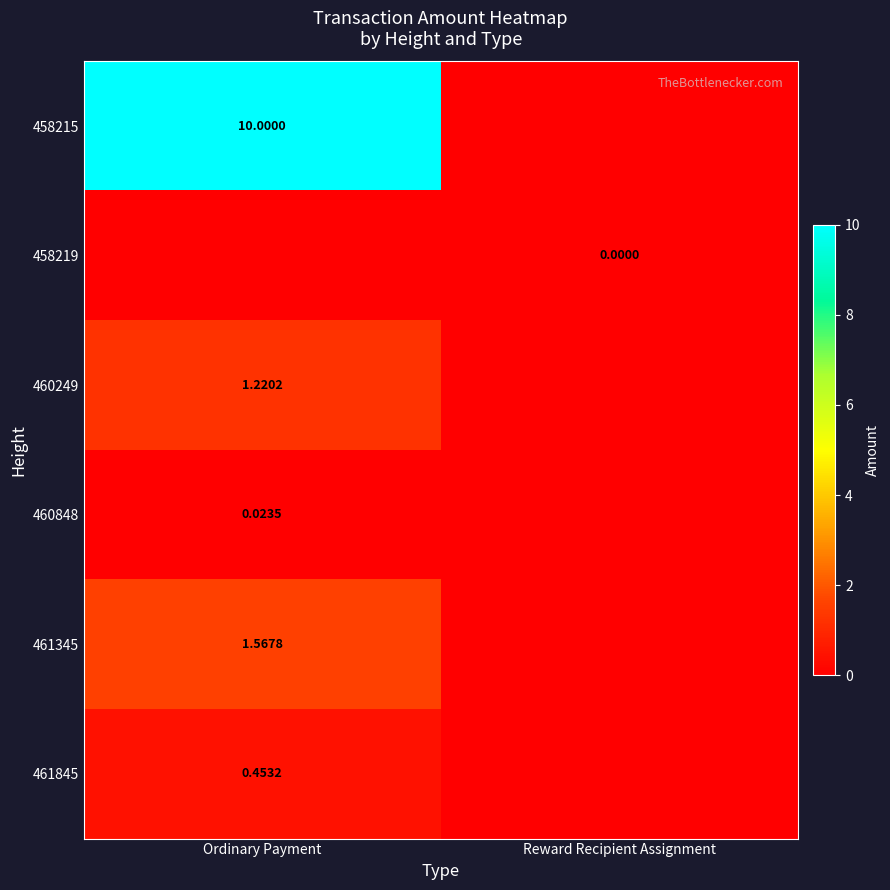

At how many categories does at least one series exceed 1?

1